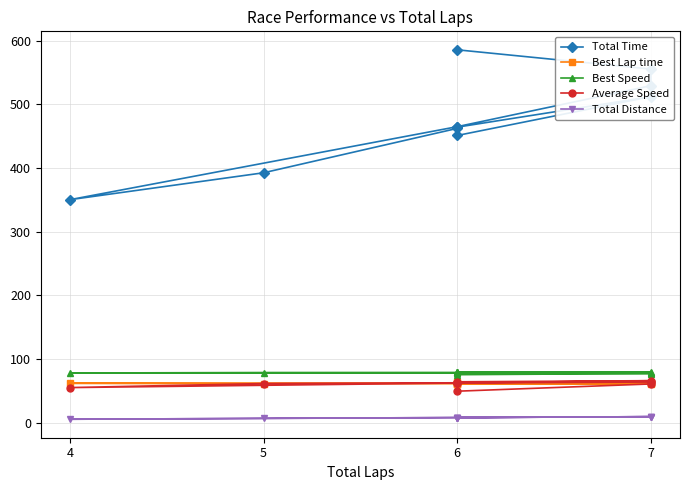

At which category does Total Time reach its first local peak?

7